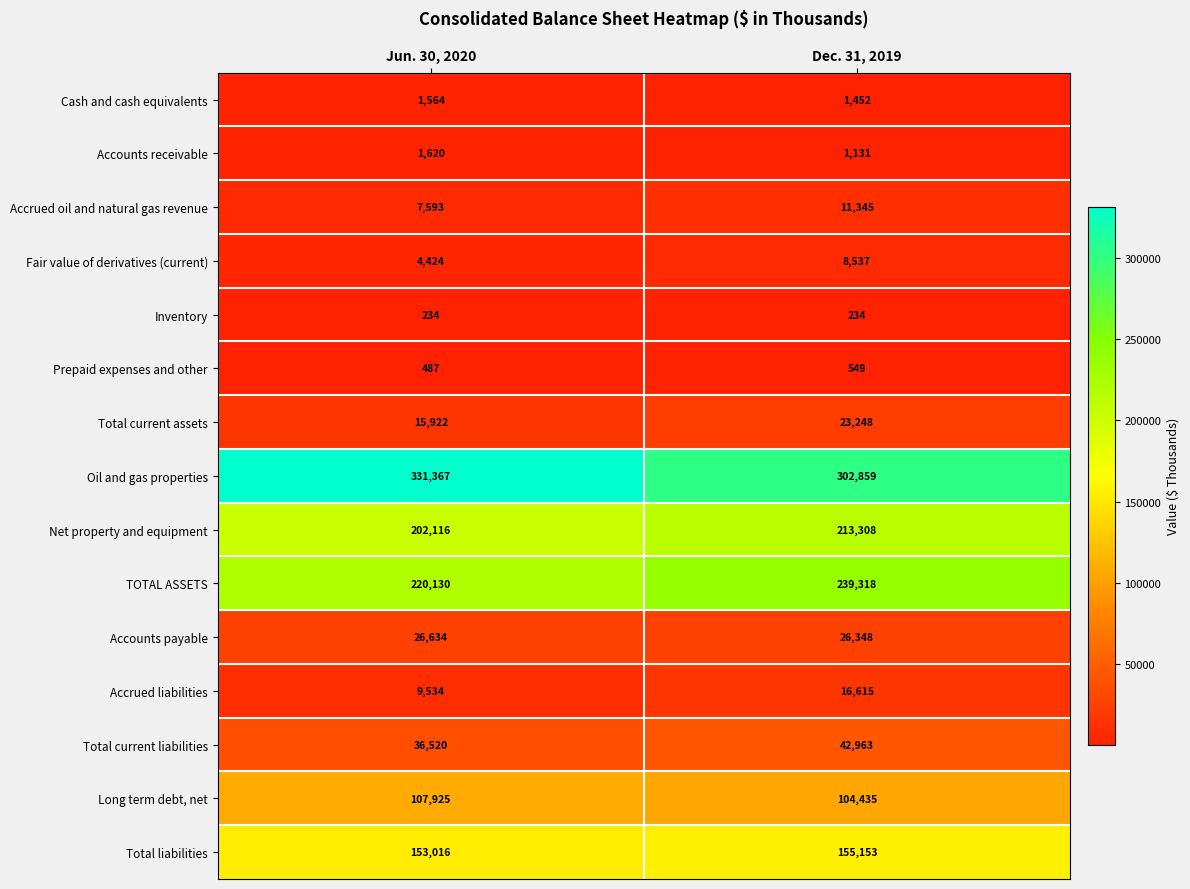

Is it true that Accrued oil and natural gas revenue equals 7593 at Jun. 30, 2020?

True